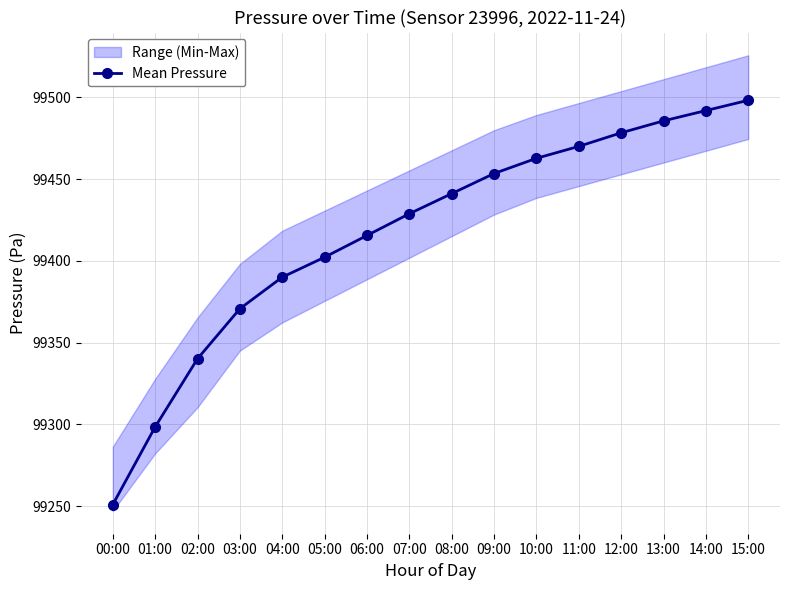

What is the average value?

99417.5